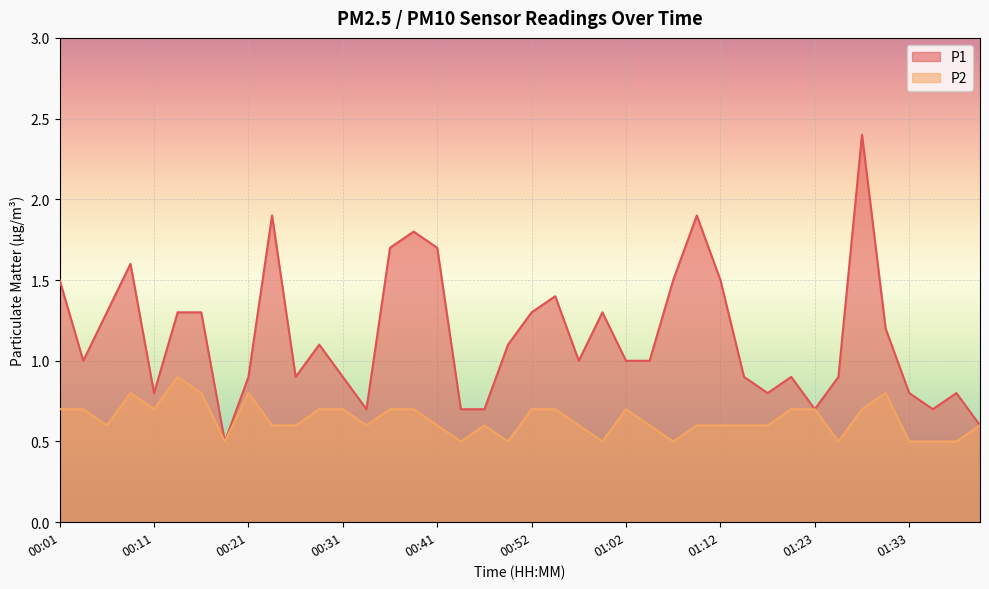

How many series are shown in this chart?

2